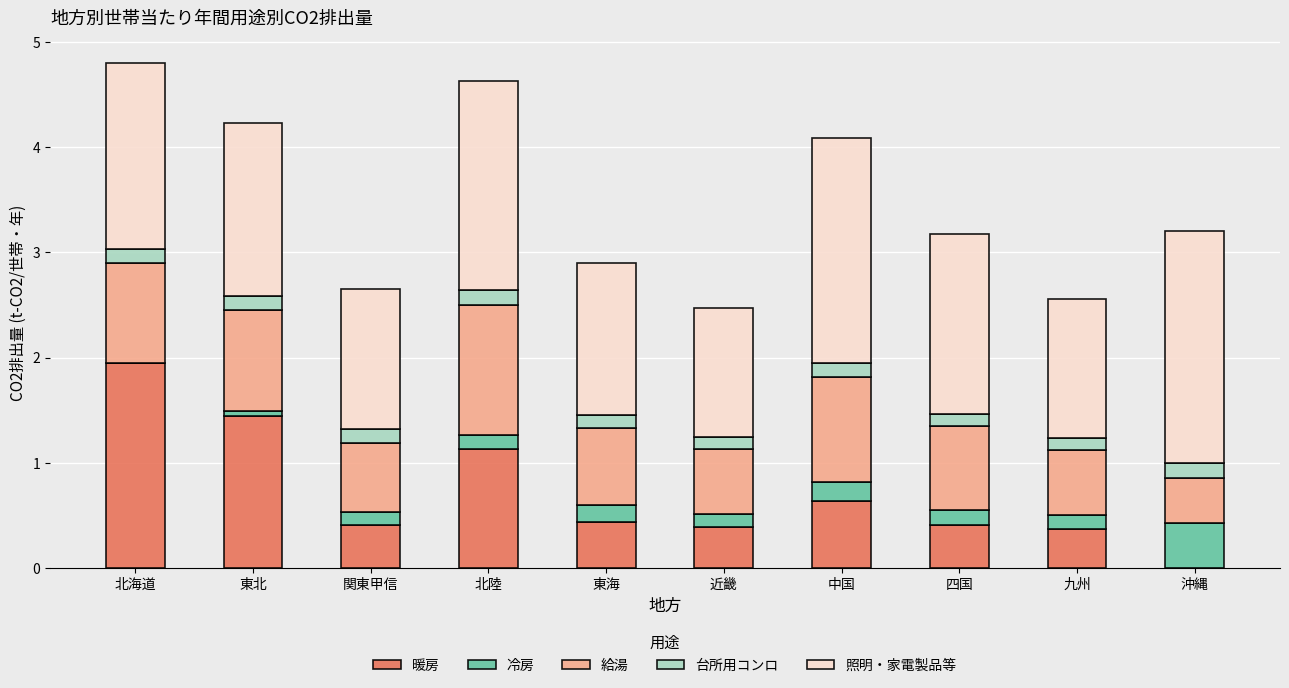

The value of 暖房 at 北海道 is 1.9. True or false?

True